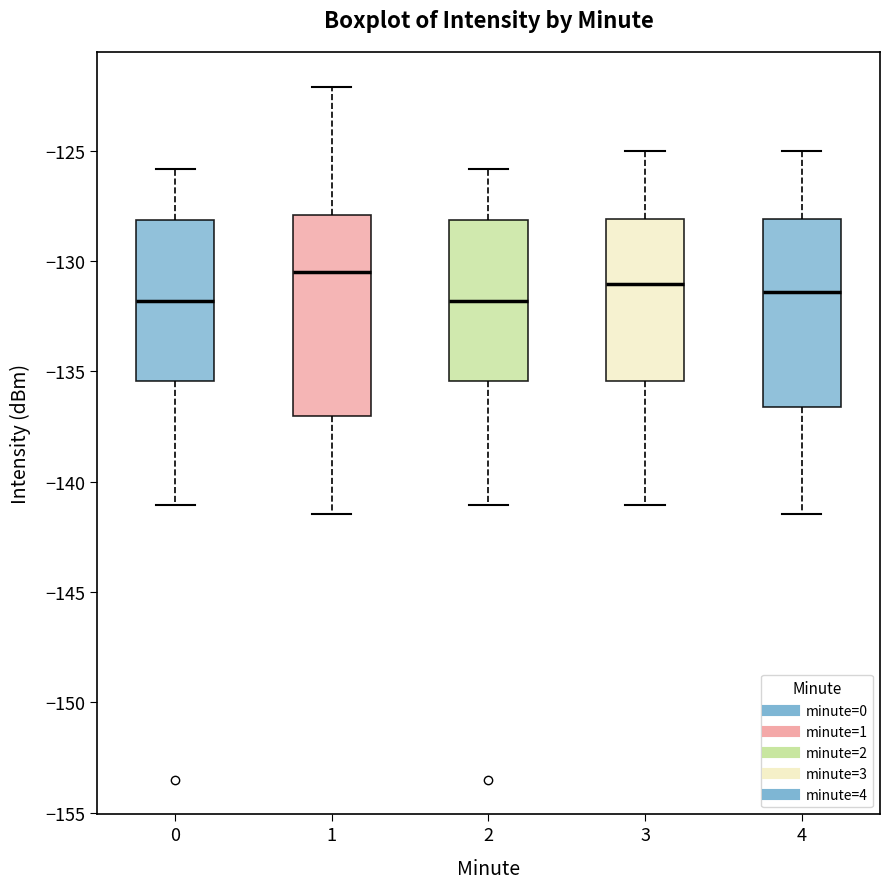

Which box is the tallest, from its lower edge to its upper edge?

1